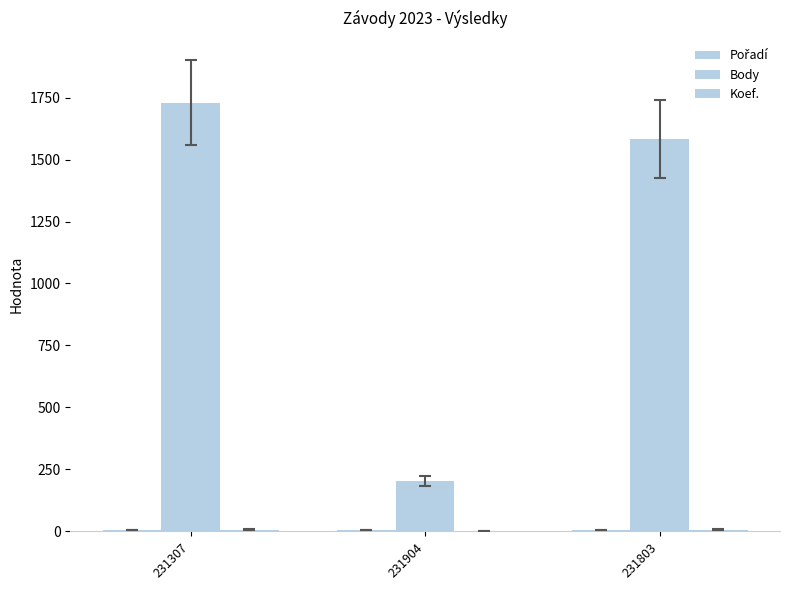

The value of Body at 231904 is 202. True or false?

True